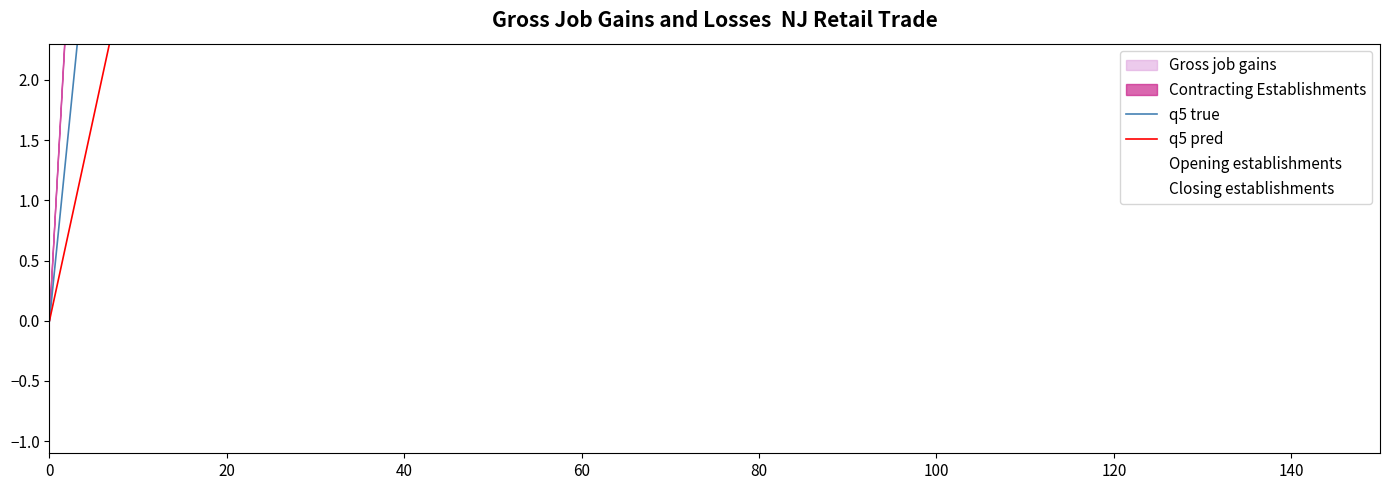

Reading left to right, transcribe all the data shown in this chart.

q5 true: 0.0	3.7	7.3	11.0	14.7	18.3	22.0	25.7	29.3	33.0	36.7	40.3	44.0	47.7	51.3	55.0	58.7	62.3	66.0	69.7	73.3	77.0	80.7	84.3	88.0	91.7	95.3	99.0	102.7	106.3	110.0
q5 pred: 0.0	1.7	3.4	5.1	6.8	8.5	10.2	11.9	13.6	15.3	17.0	18.7	20.4	22.1	23.8	25.5	27.2	28.9	30.6	32.3	34.0	35.7	37.4	39.1	40.8	42.5	44.2	45.9	47.6	49.3	51.0